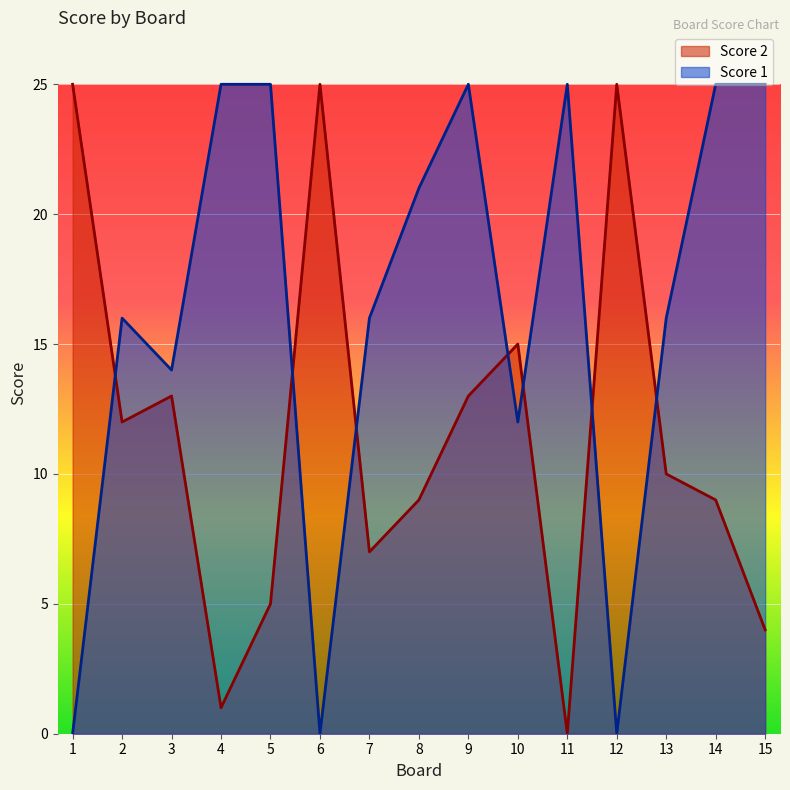

How many data points in Score 2 are less than 10?

7